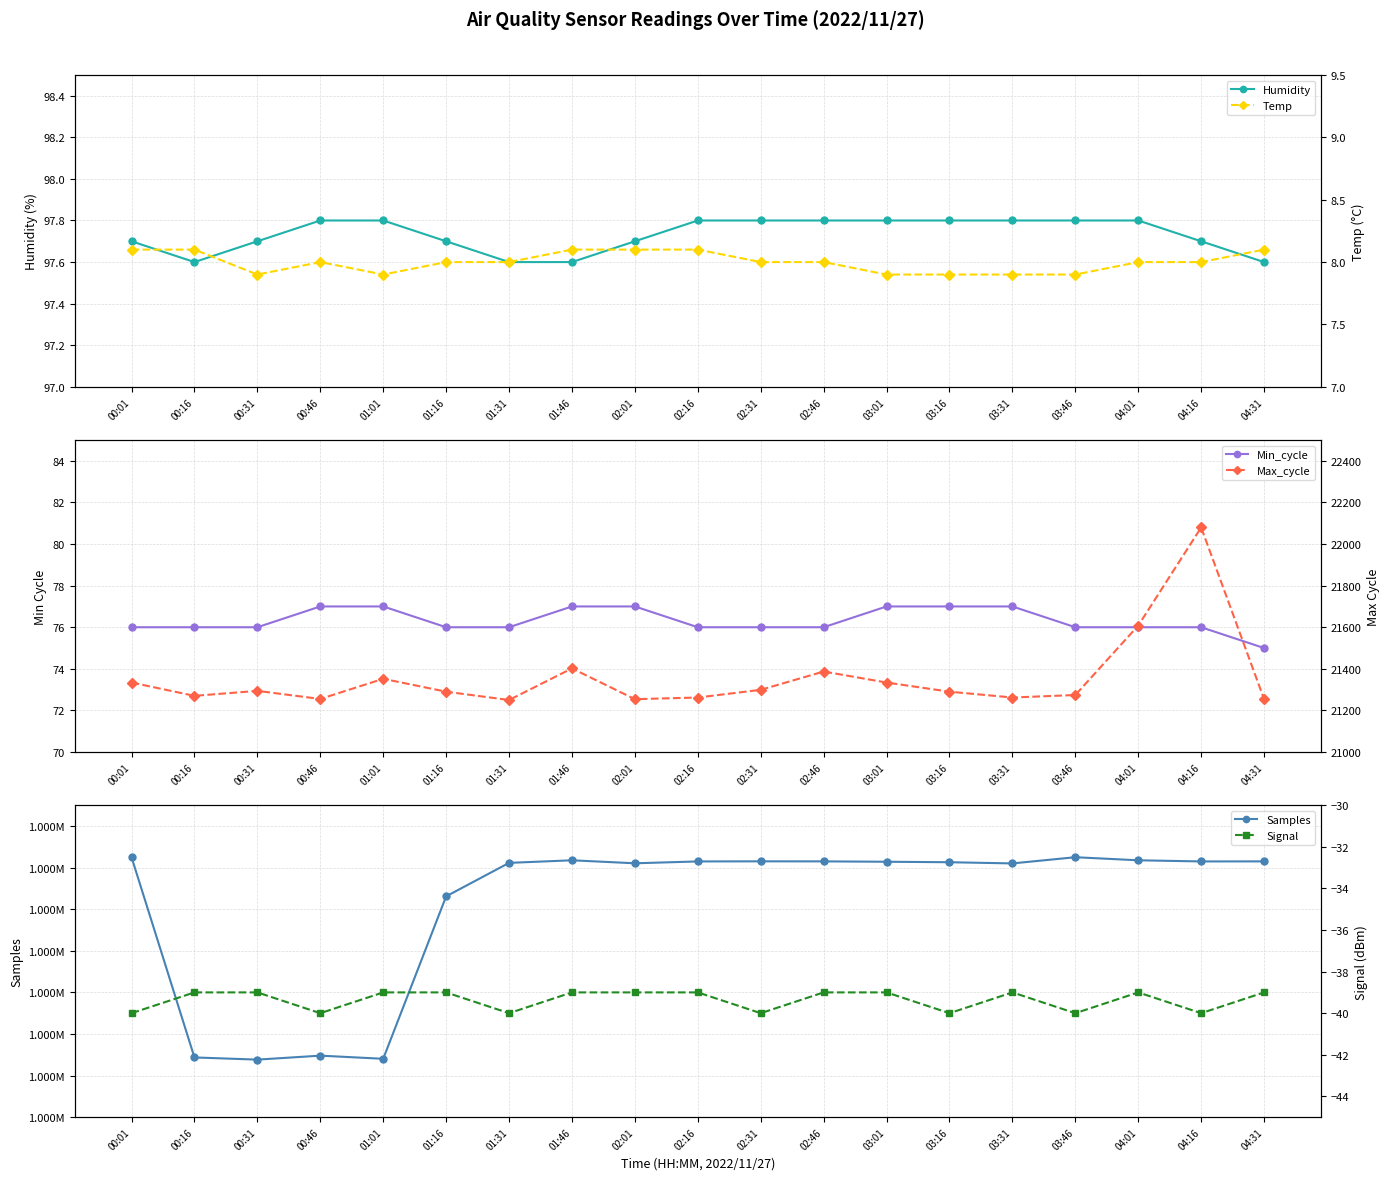

How many values in the Samples series are below 1882284?

9